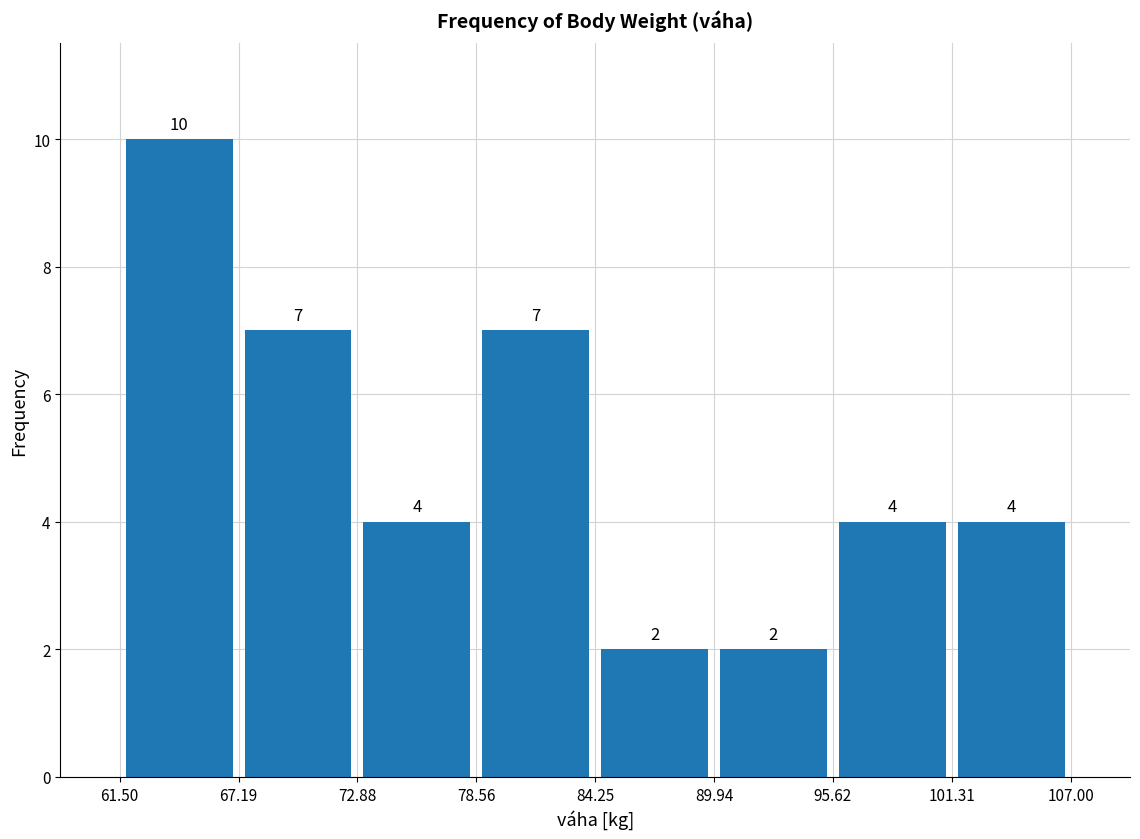

Over which range of the x-axis is the bar tallest?

61.50 to 67.19